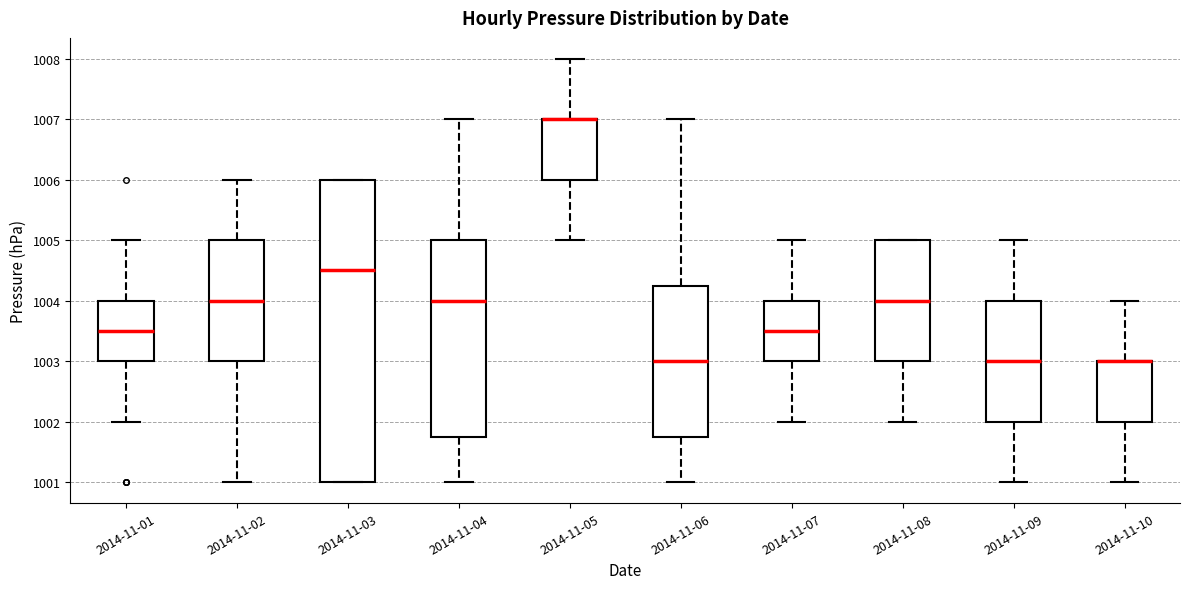

Comparing the boxes themselves (not the whiskers), which one is the tallest?

2014-11-03